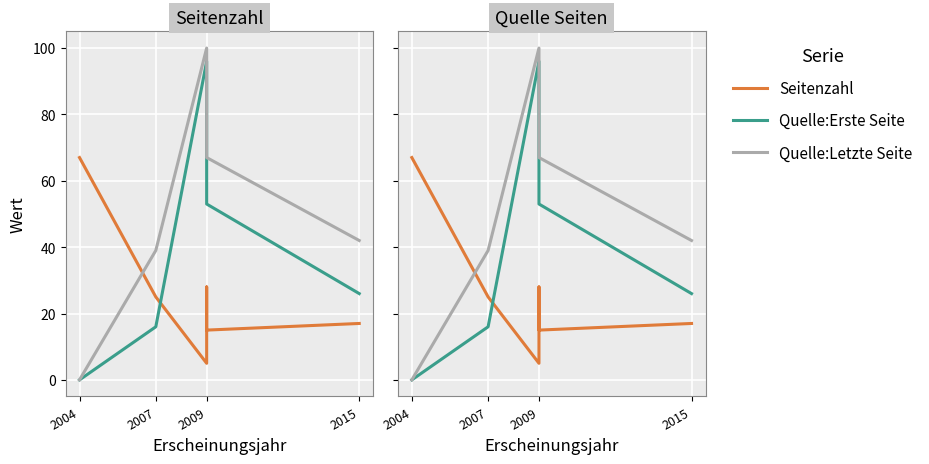

Is the value of Quelle:Erste Seite at 2015 greater than the value of Quelle:Letzte Seite at 2009?

No